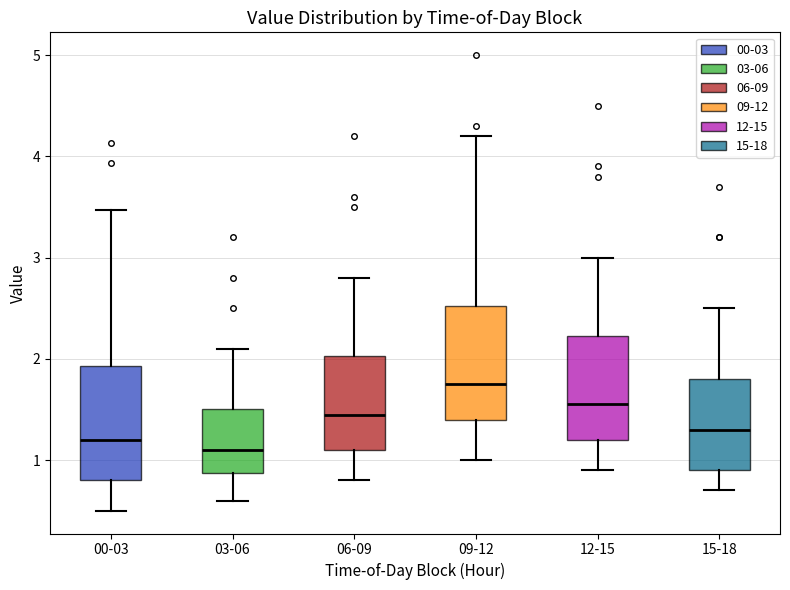

Where is the upper edge of the box for 15-18 on the y-axis? The values are not printed on the chart, so give them approximately, as read against the axis.

1.8